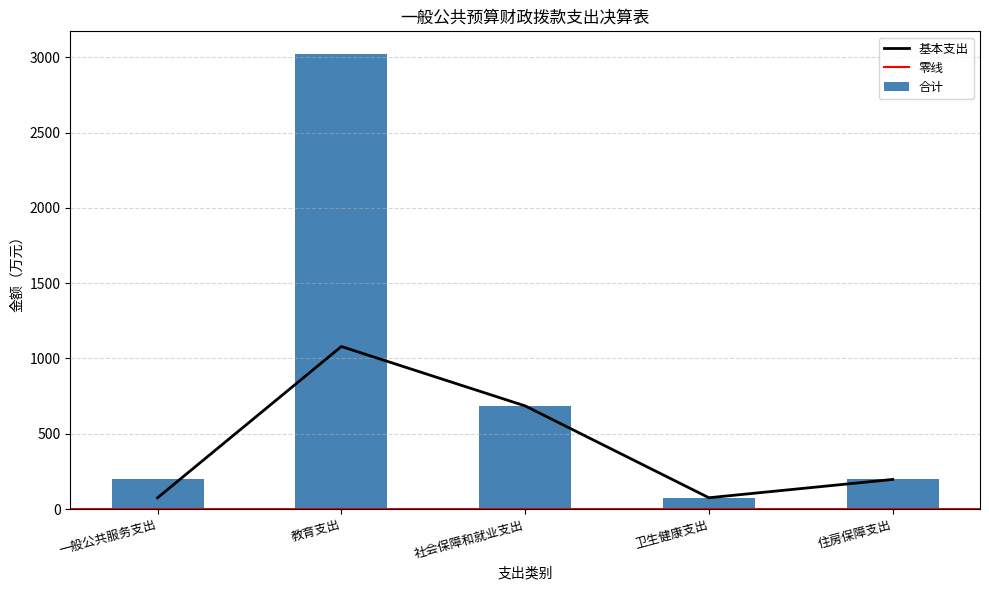

How many data points in 基本支出 are less than 196?

2